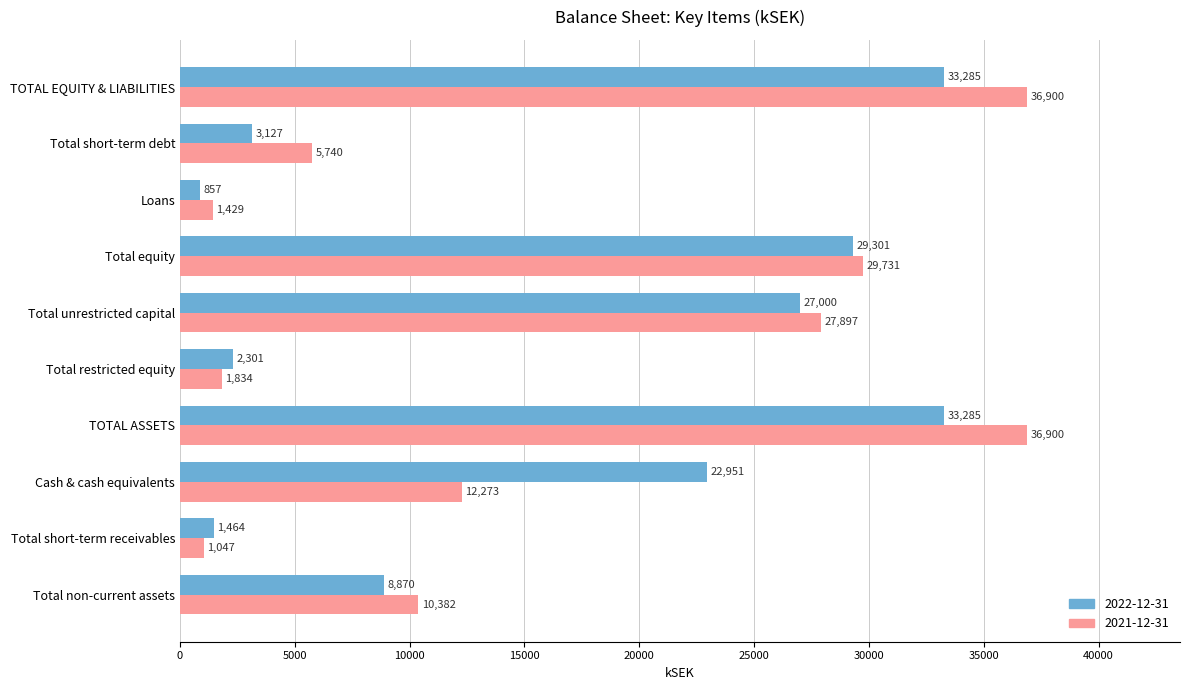

What is the spread (max minus min) of values at Total short-term receivables?

417